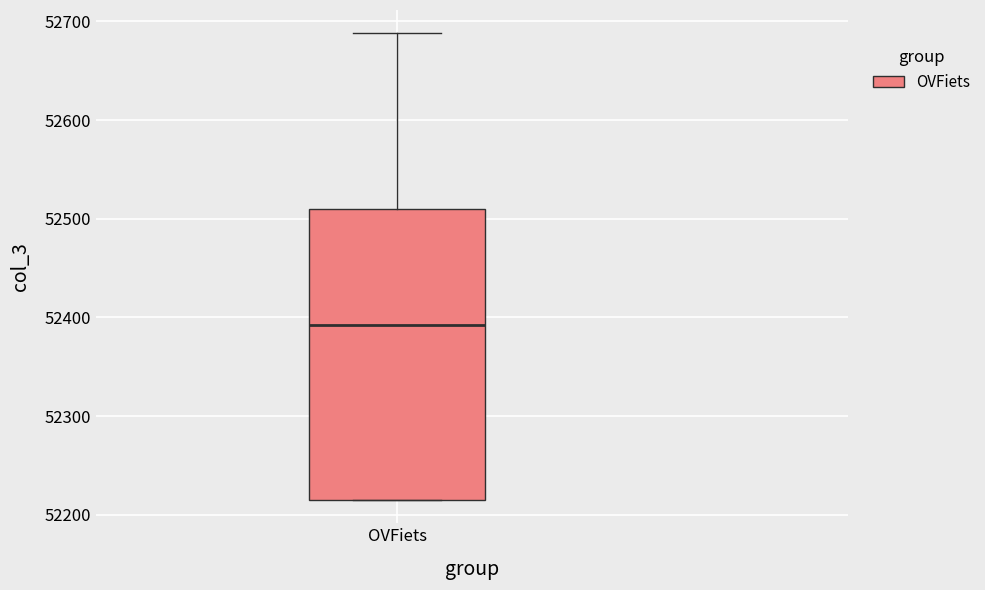

Transcribe this box plot: give where the median line is, the range the box spans, and where the two whiskers end, as read against the y-axis. The values are not printed on the chart, so give them approximately, as read against the axis.

median 52390, box 52220 to 52510, whiskers 52220 to 52690